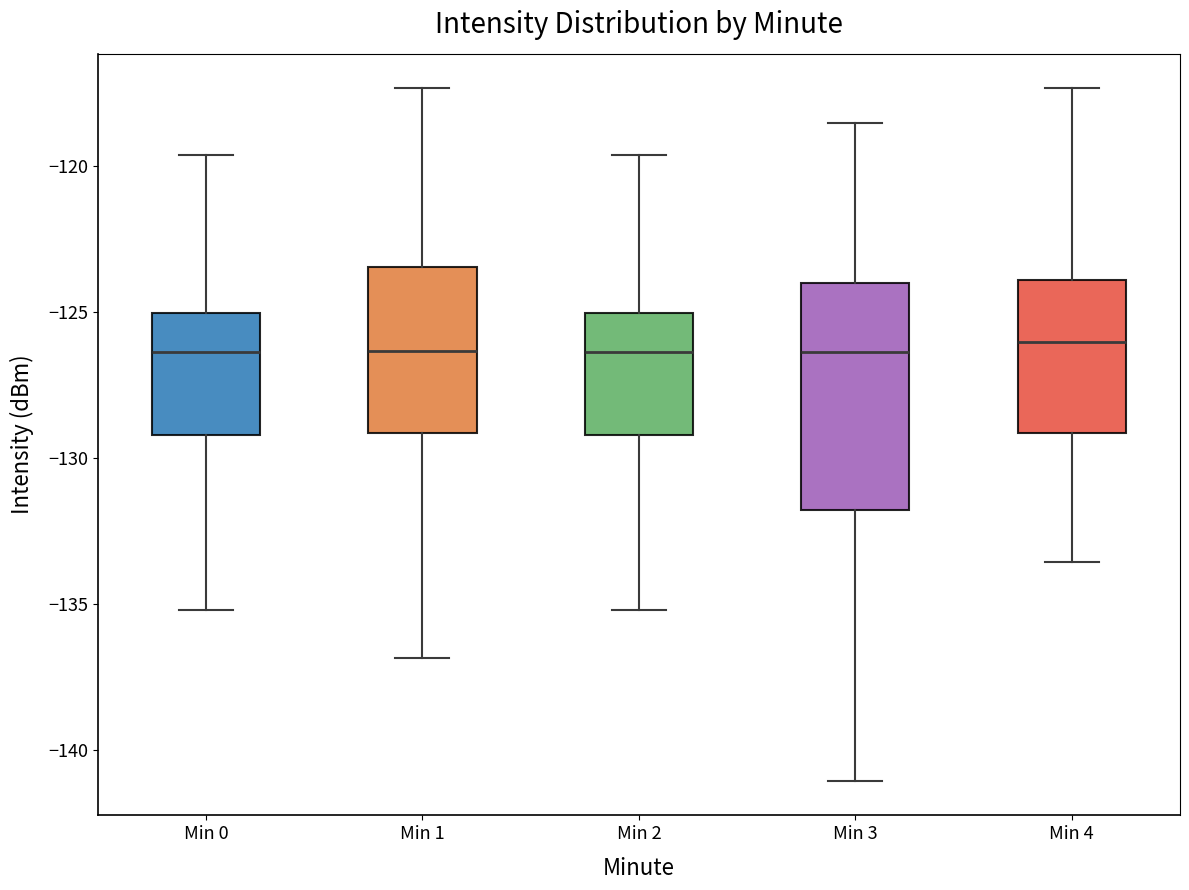

Where is the upper edge of the box for Min 3 on the y-axis? The values are not printed on the chart, so give them approximately, as read against the axis.

-124.0